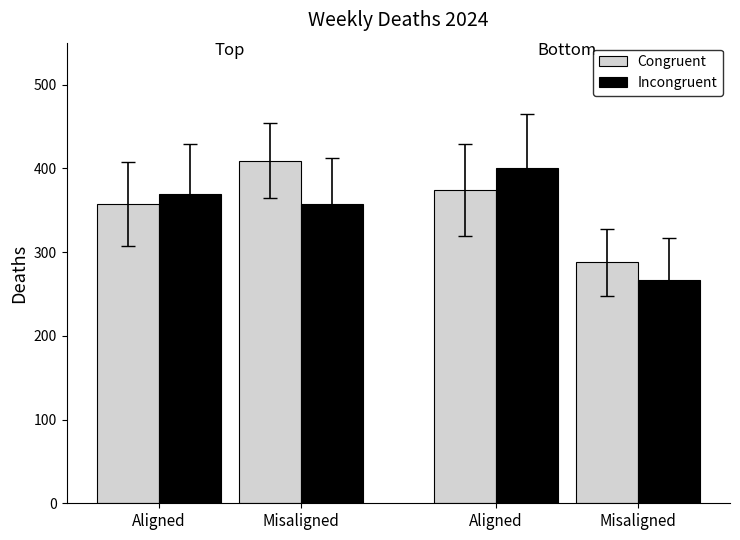

Is it true that Congruent equals 129 at Aligned?

False